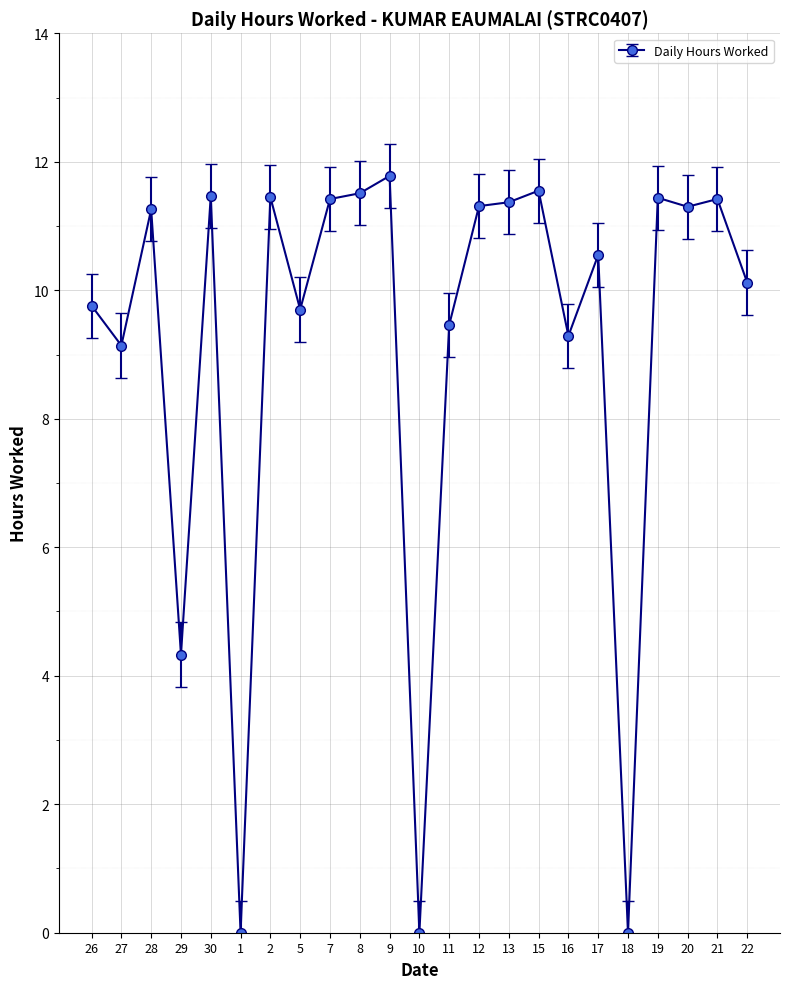

What position from the right is 22?

1